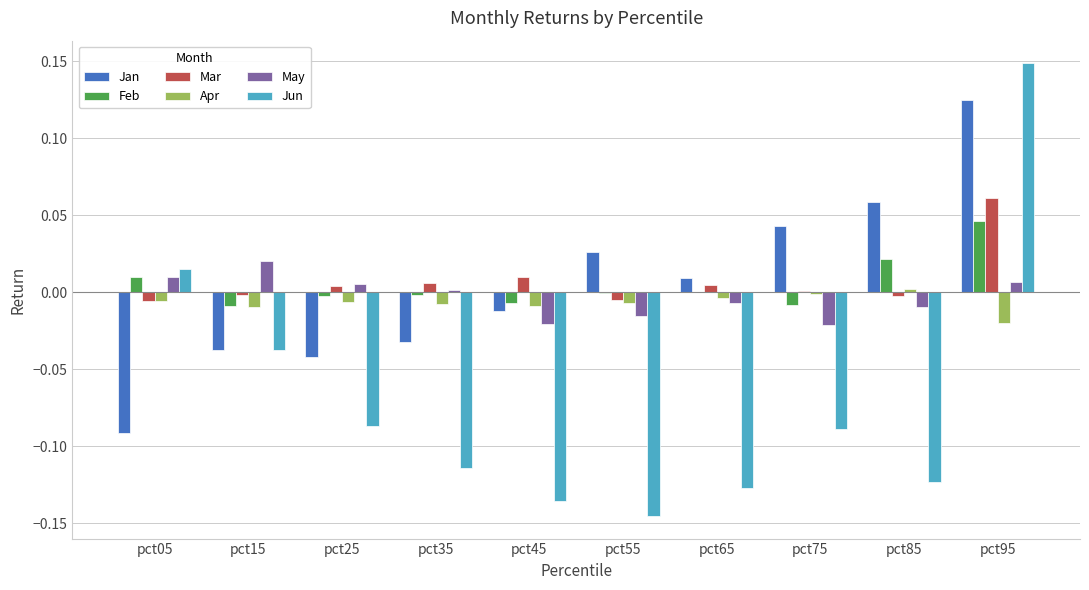

Count the number of data series in this chart.

6